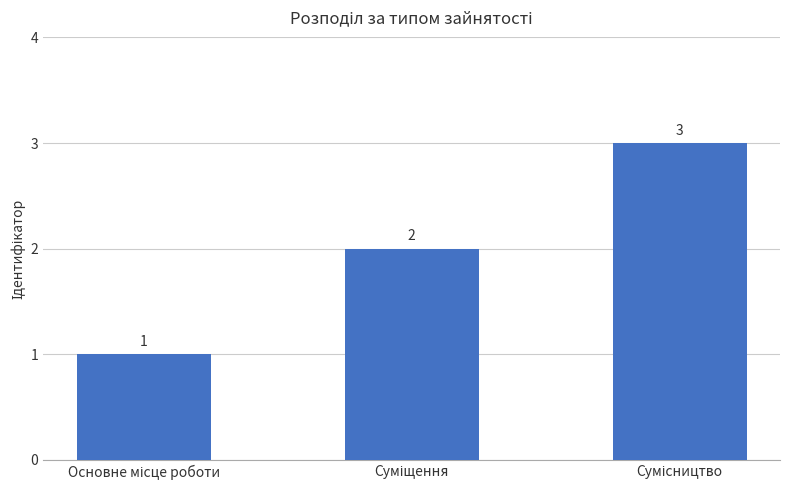

What is the maximum value shown in the chart?

3